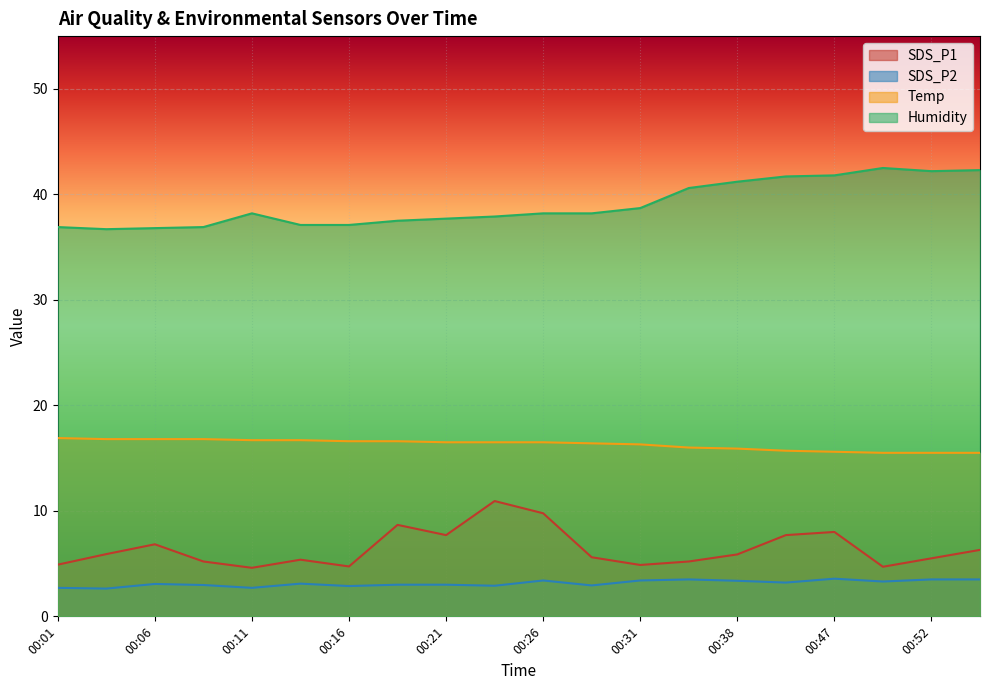

Between 00:14 and 00:47, which series saw the biggest shift?

Humidity